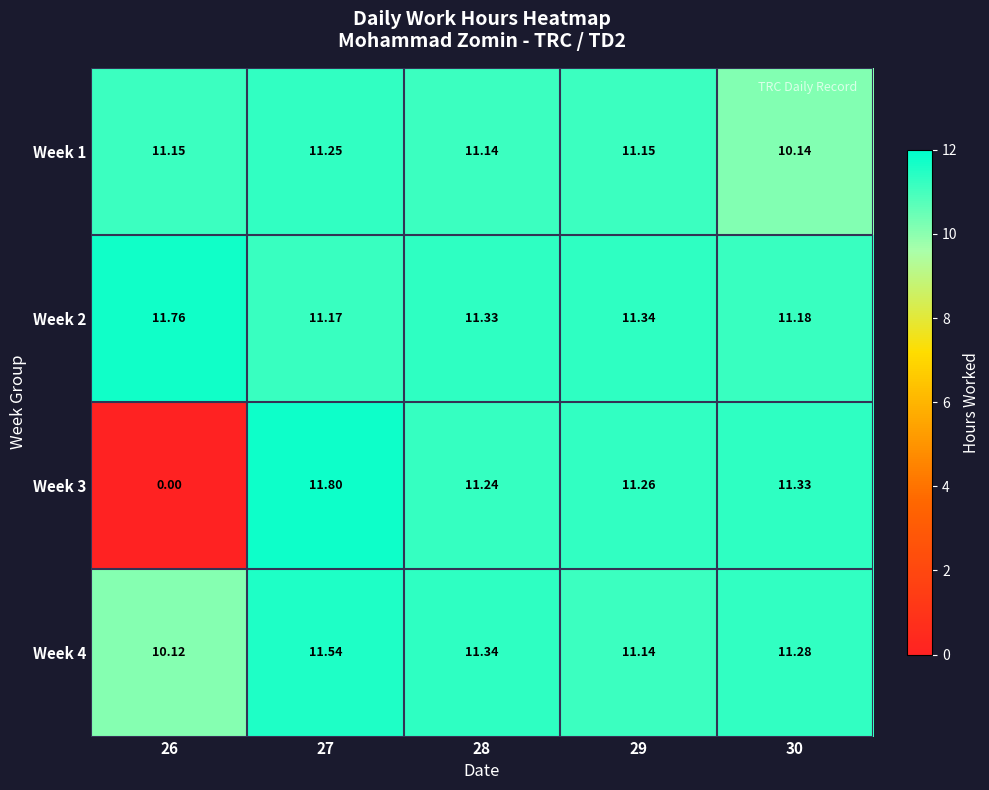

Is the value of Week 1 at 27 greater than the value of Week 3 at 26?

Yes